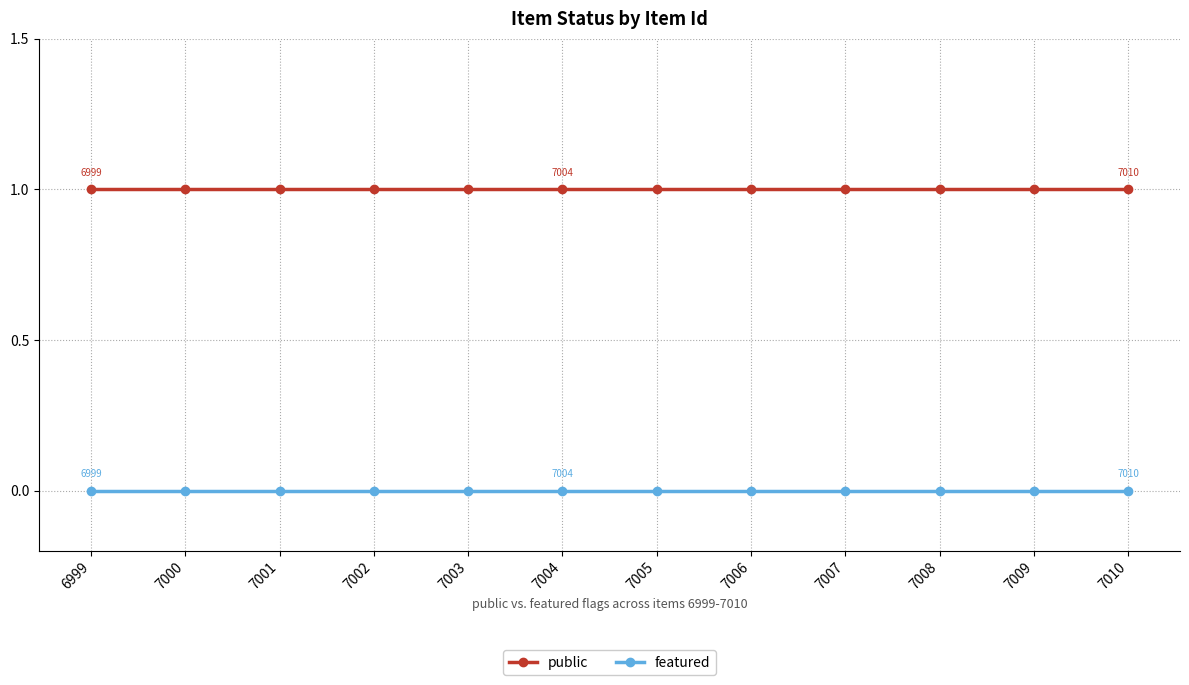

True or false: public and featured cross at least once.

False